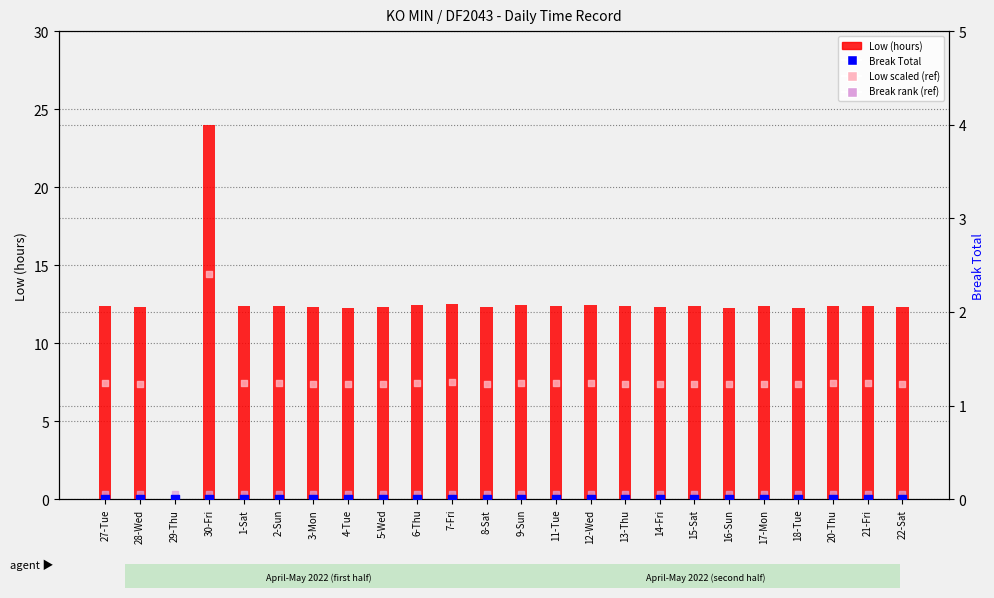

What are all the series names shown in the legend?

Low (hours), Low scaled (ref), Break rank (ref), Break Total